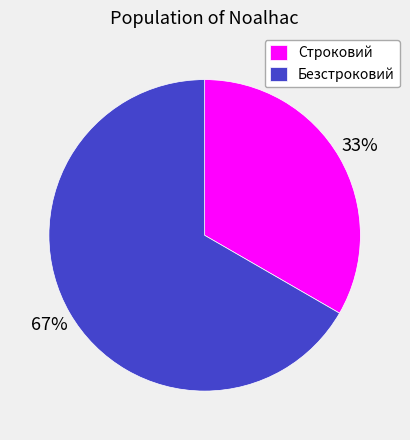

The Строковий slice represents 33% of the pie. True or false?

True